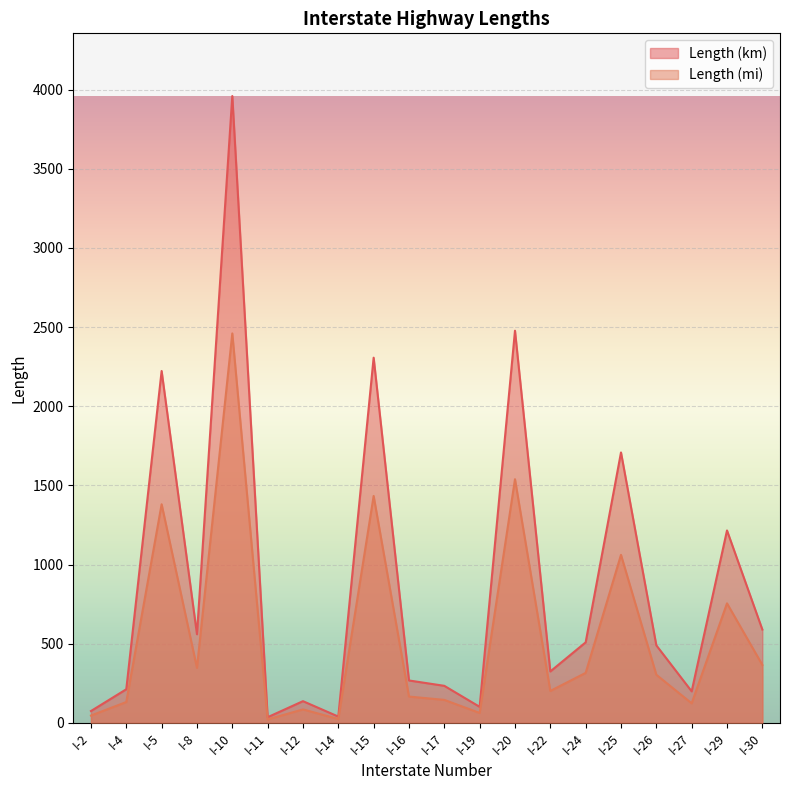

True or false: Length (mi) has a value of 166.8 at I-16.

True